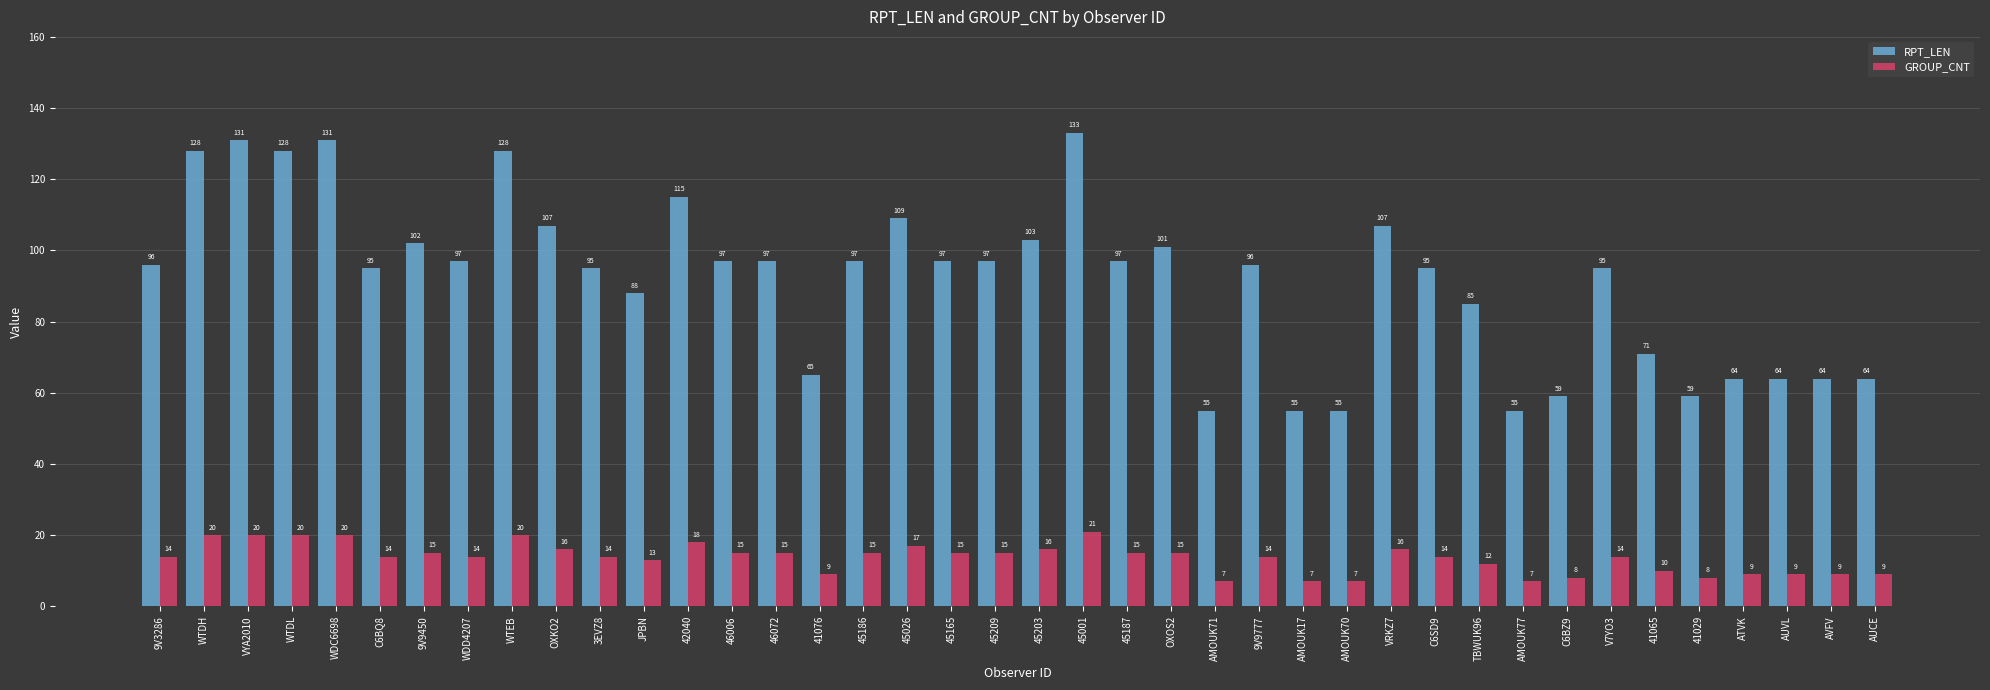

The value of RPT_LEN at V7YO3 is 95. True or false?

True